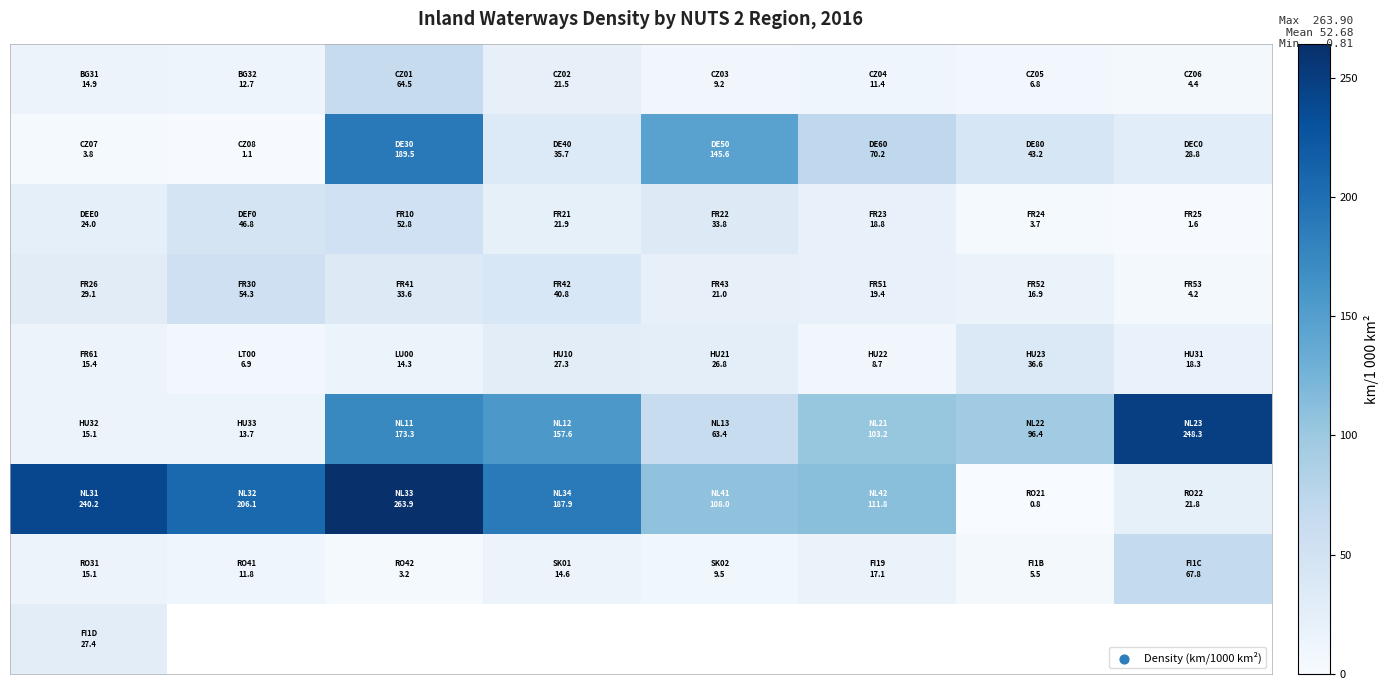

What is the minimum value shown in the chart?

0.8